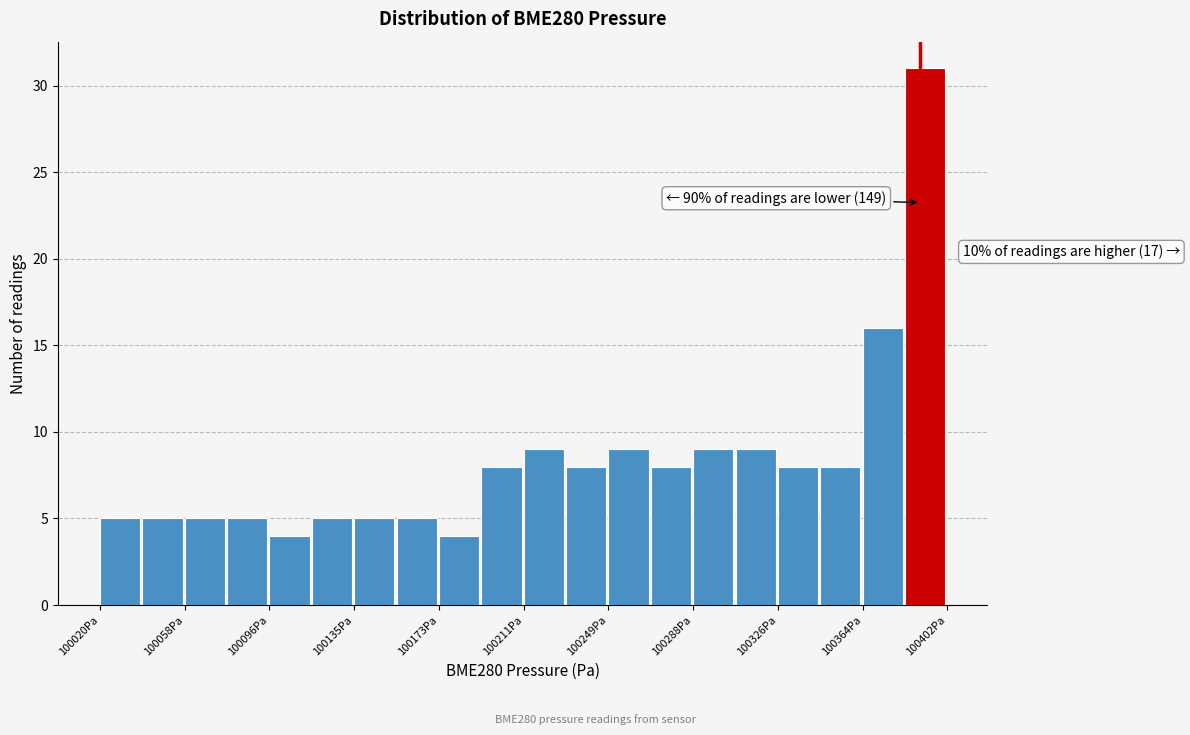

Read against the x-axis, roughly where is the centre of the tallest bar?

100390